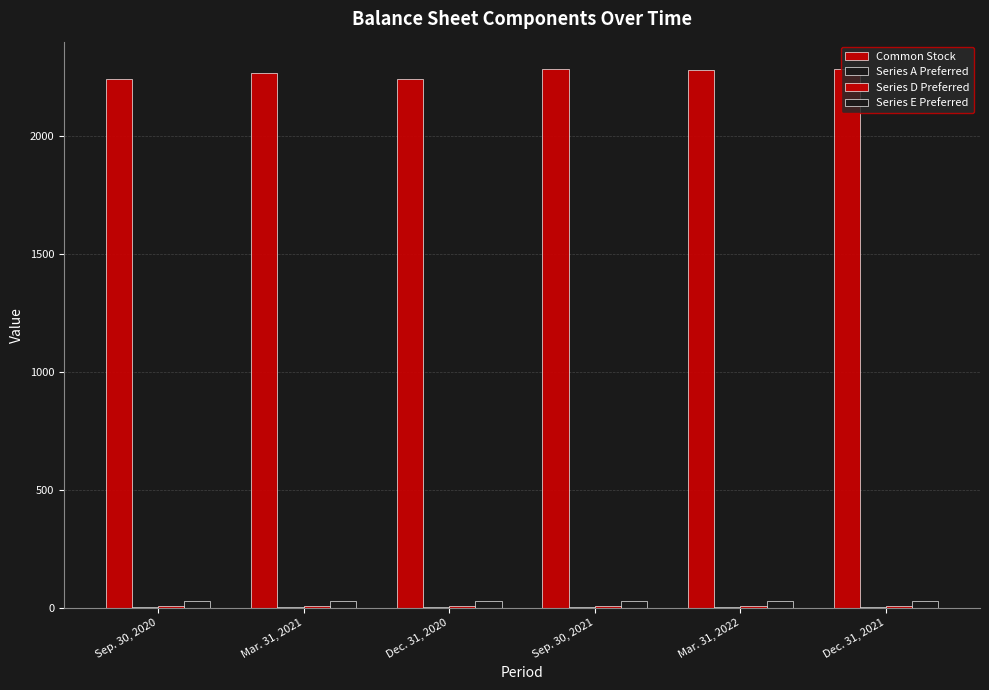

What position from the left is Sep. 30, 2021?

4